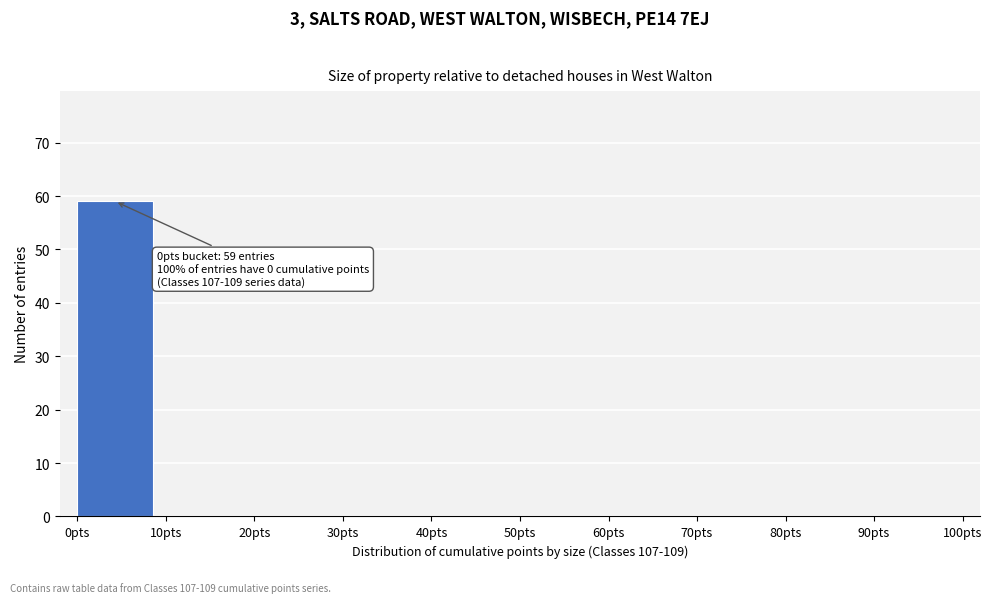

Over which range of the x-axis is the bar tallest?

0 to 10